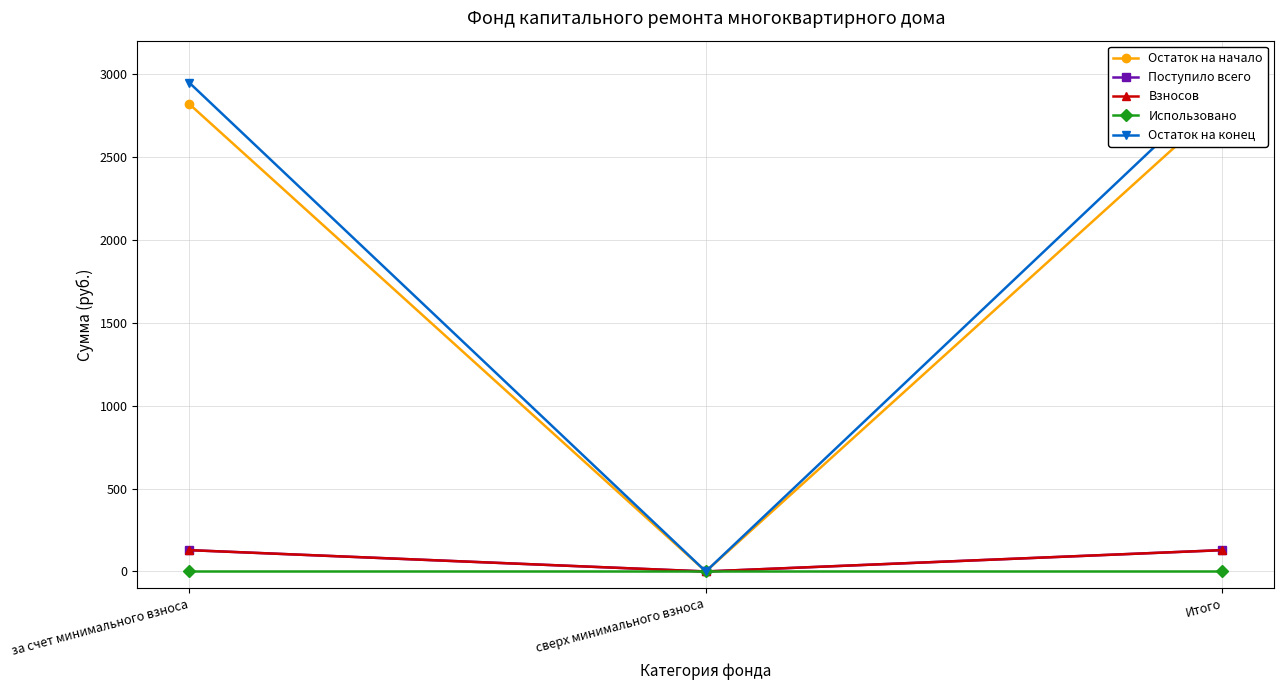

Is it true that Взносов equals 128.7 at Итого?

True